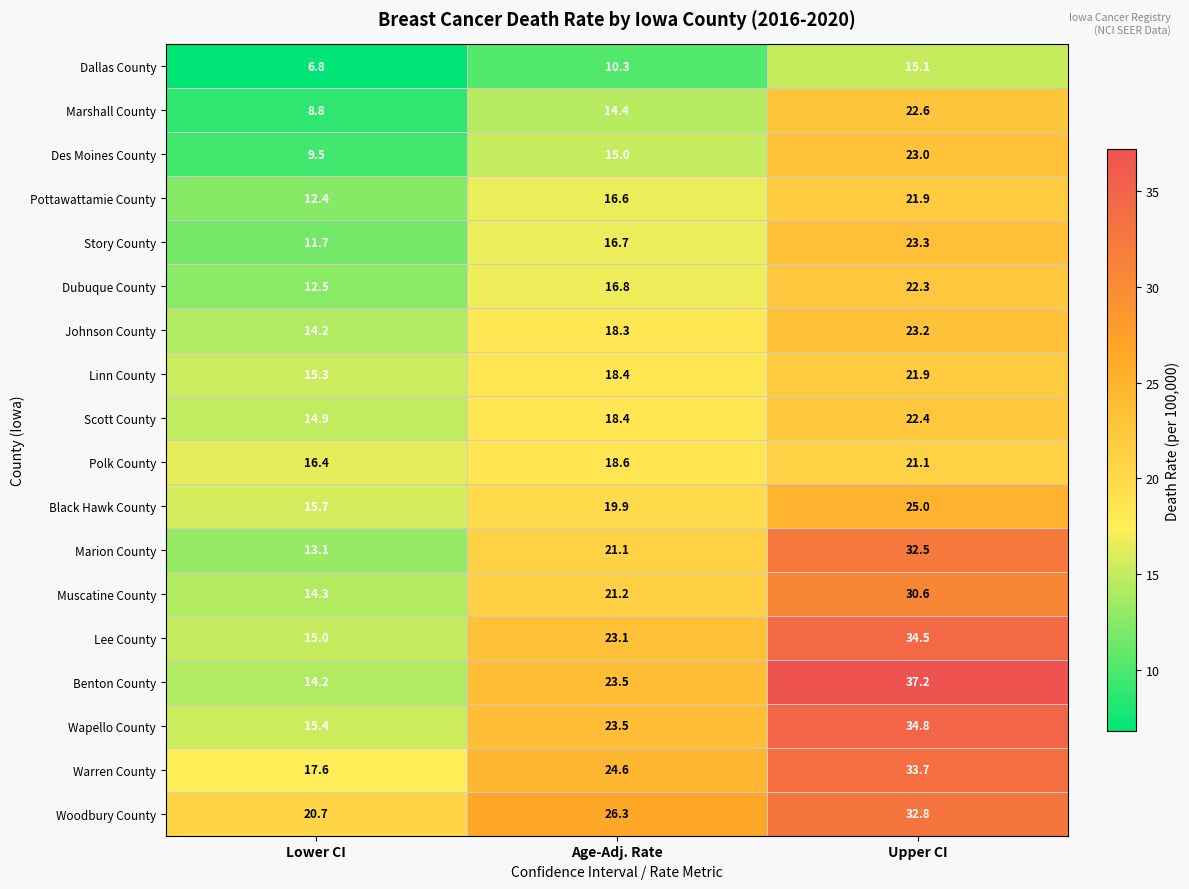

Count the number of data series in this chart.

18